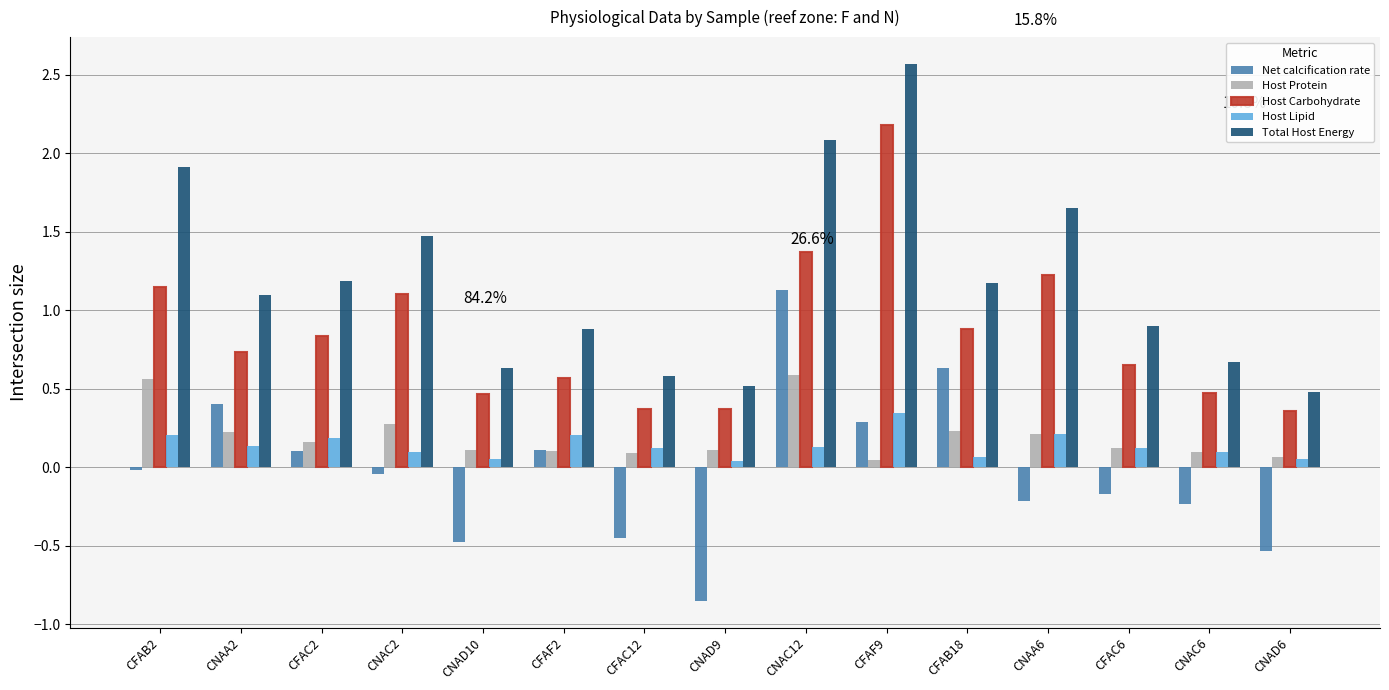

How many groups of bars are there?

15